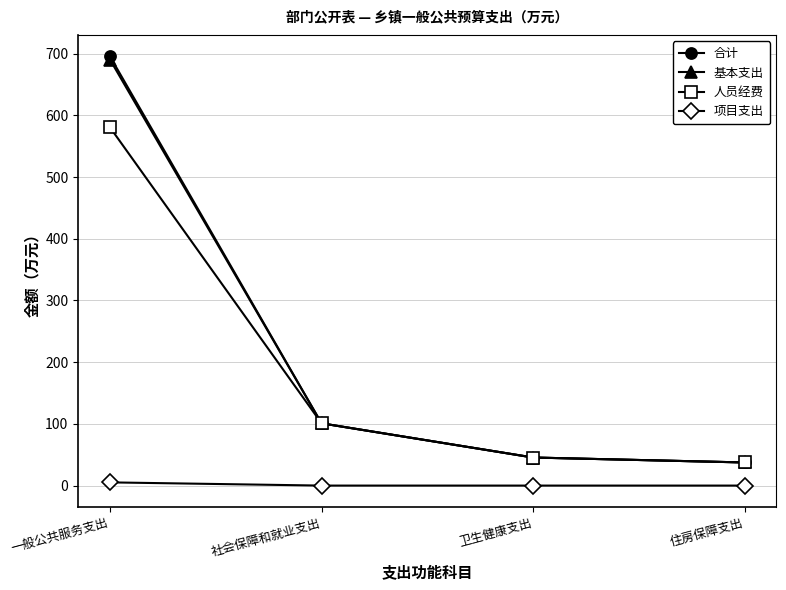

What is the value of the 基本支出 point at the 2nd from the left?

100.9